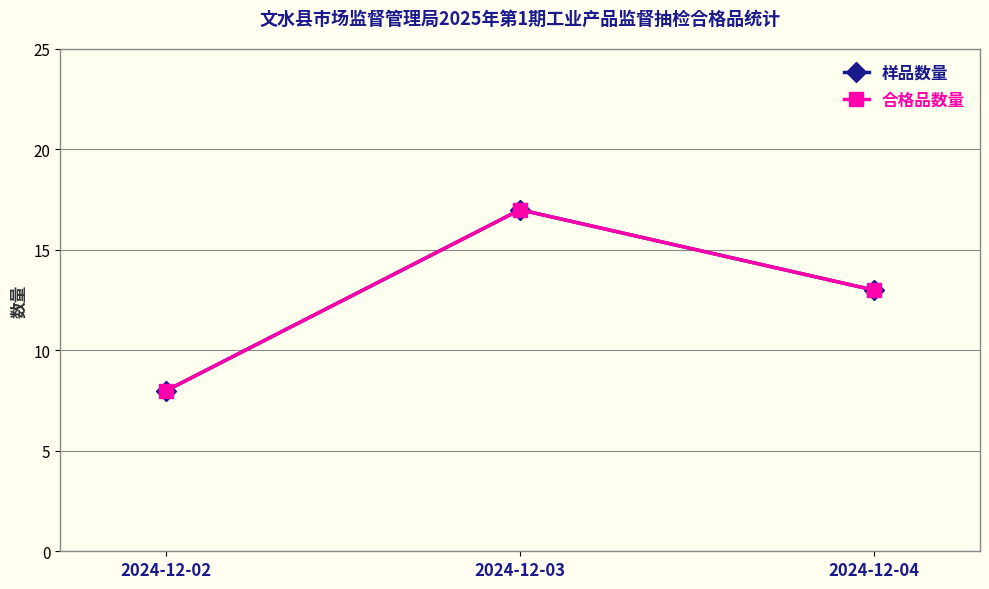

Does the chart have visible grid lines?

Yes